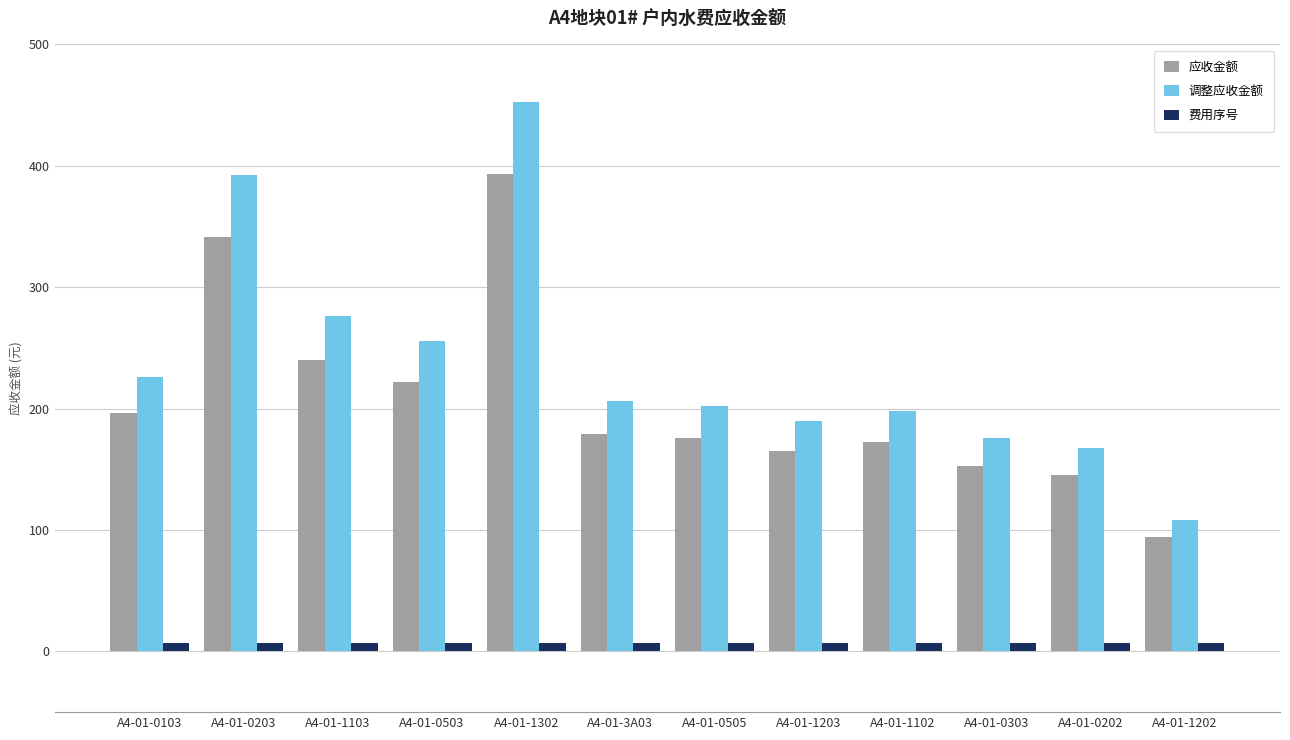

The value of 调整应收金额 at A4-01-0505 is 329.5. True or false?

False